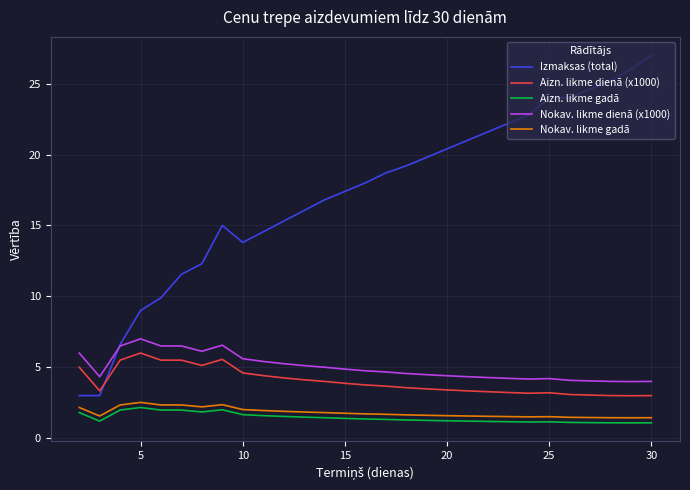

How many lines are shown in the chart?

5